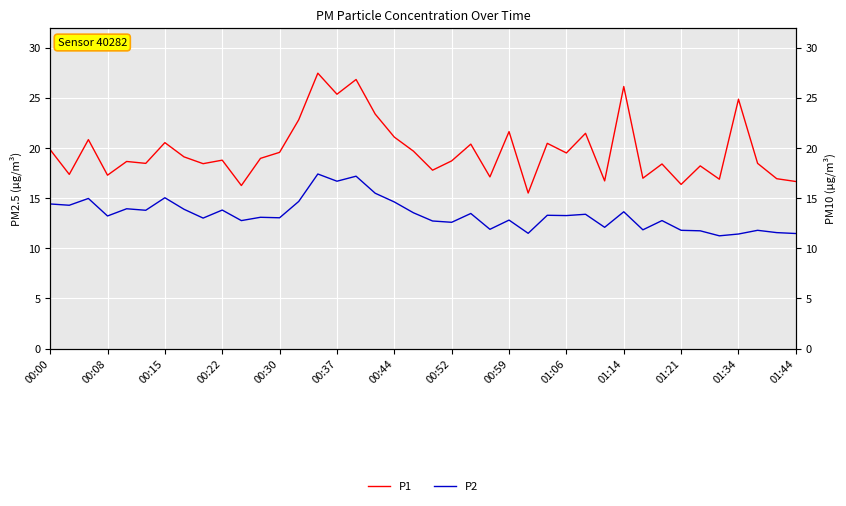

True or false: P2 has a value of 6.7 at 23.

False